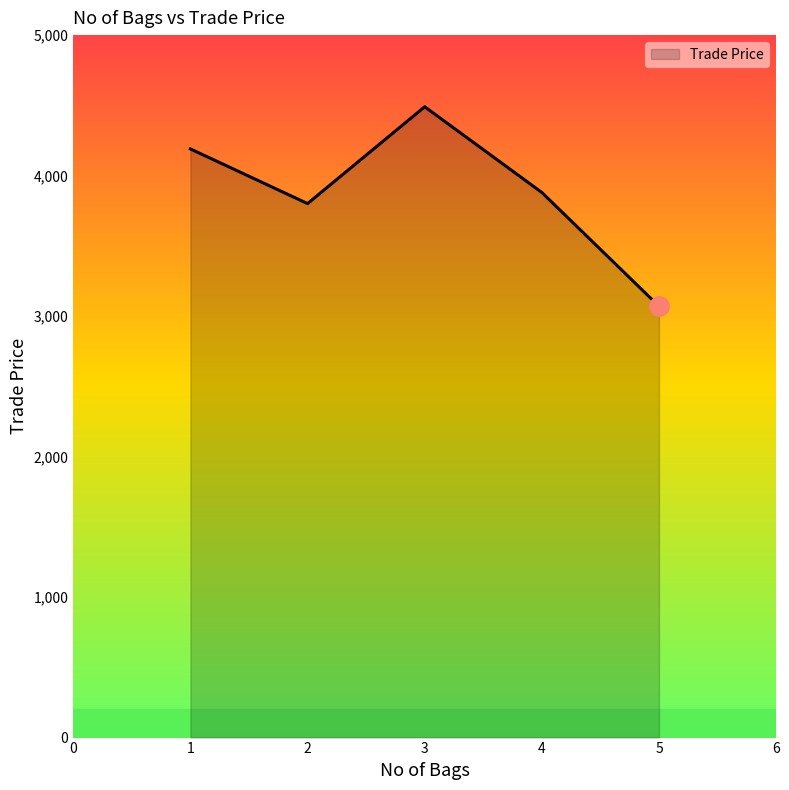

Where is the first local minimum?

2